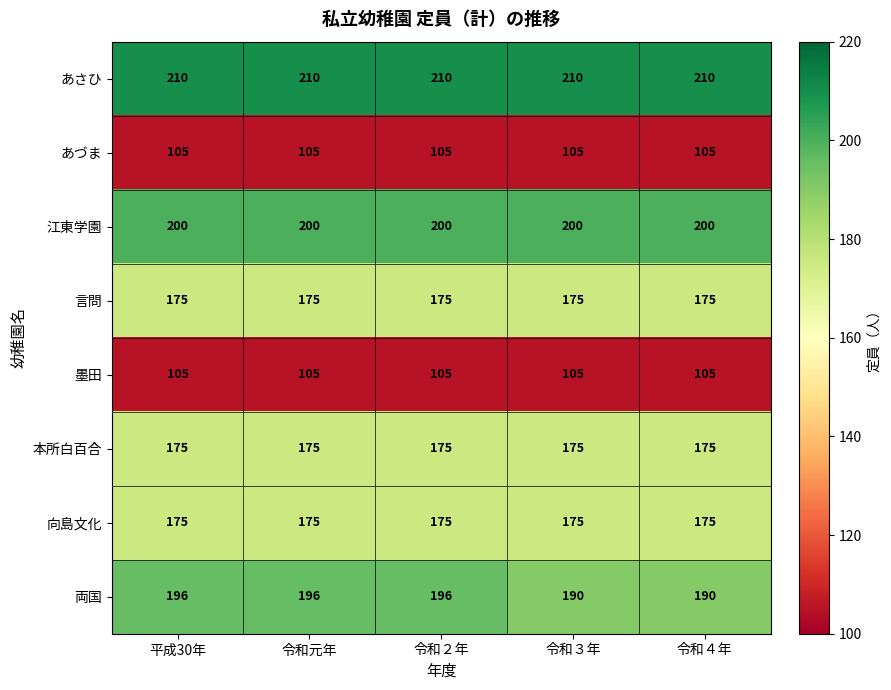

Between 令和２年 and 令和３年, which series saw the biggest shift?

両国